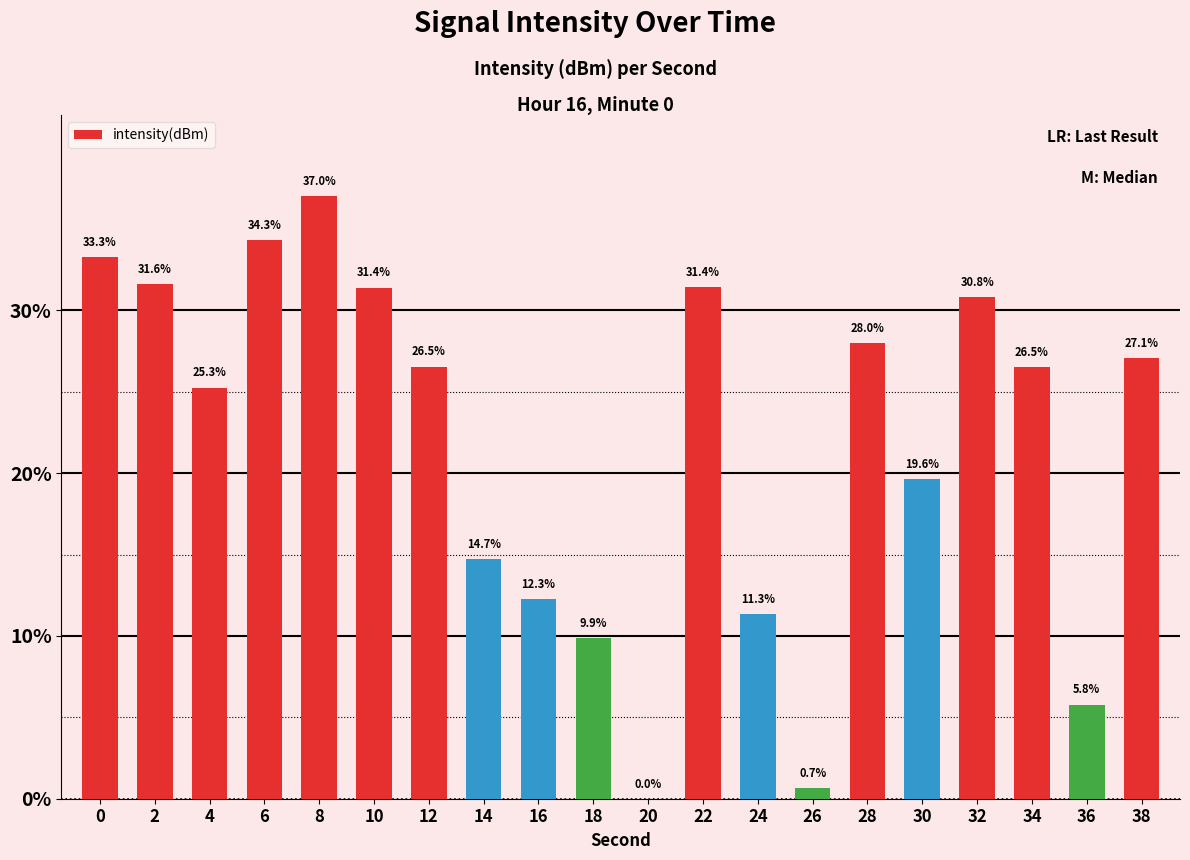

The chart shows a value of 8.9 at 36. True or false?

False